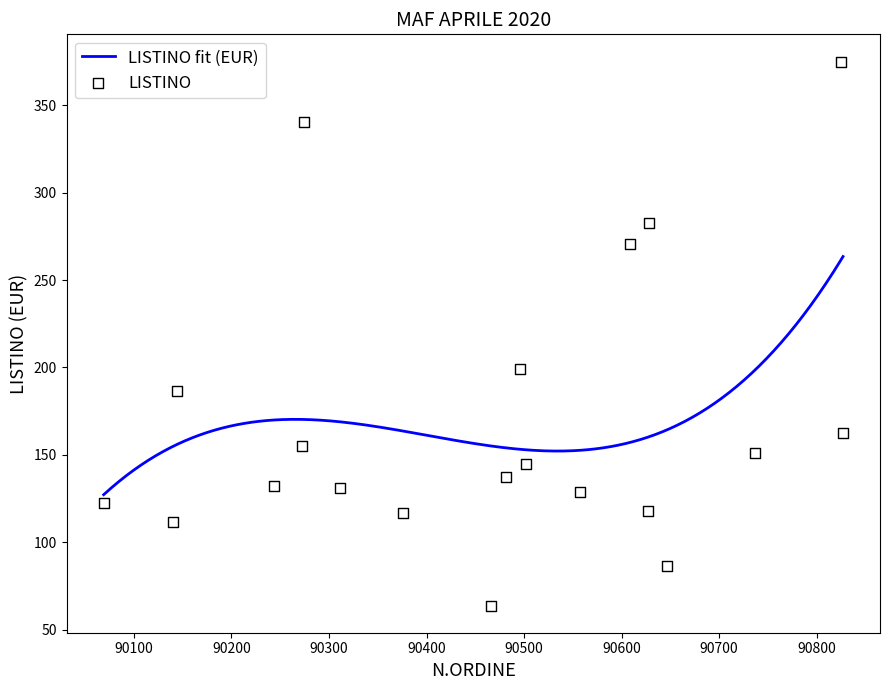

Approximately how many times larger is the value at 90737 compared to 90628?

0.5